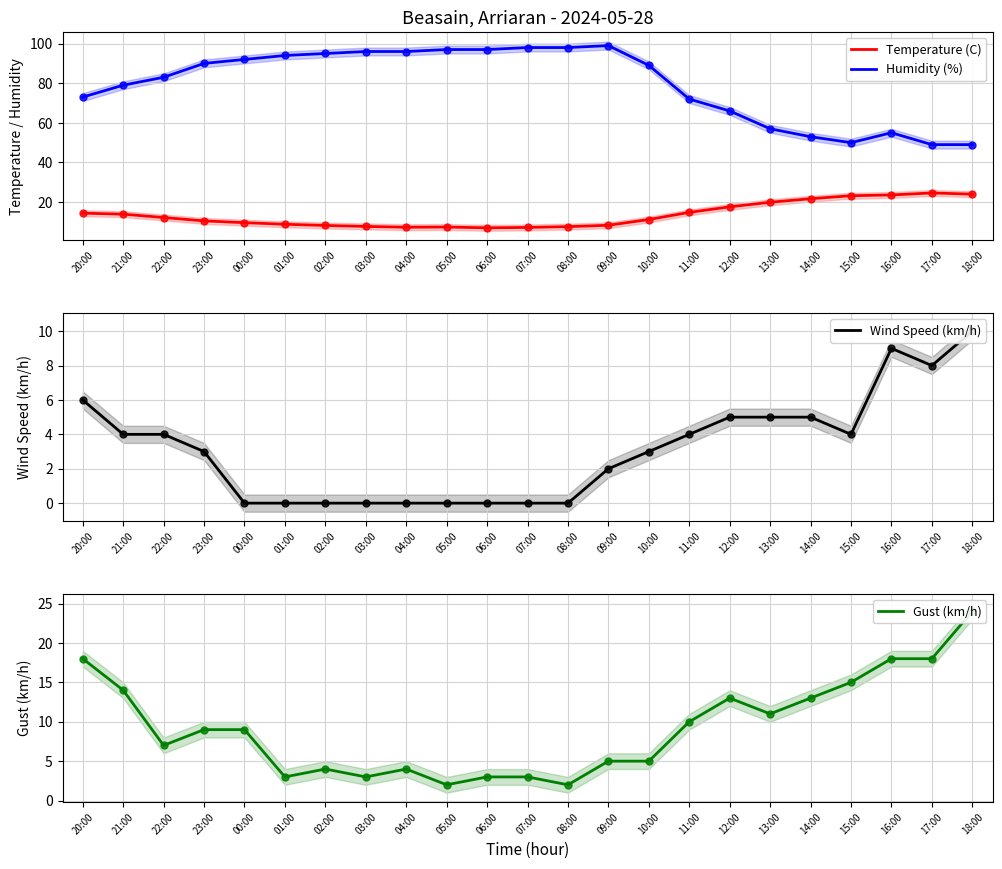

Which series has the largest total across all categories?

Humidity (%)